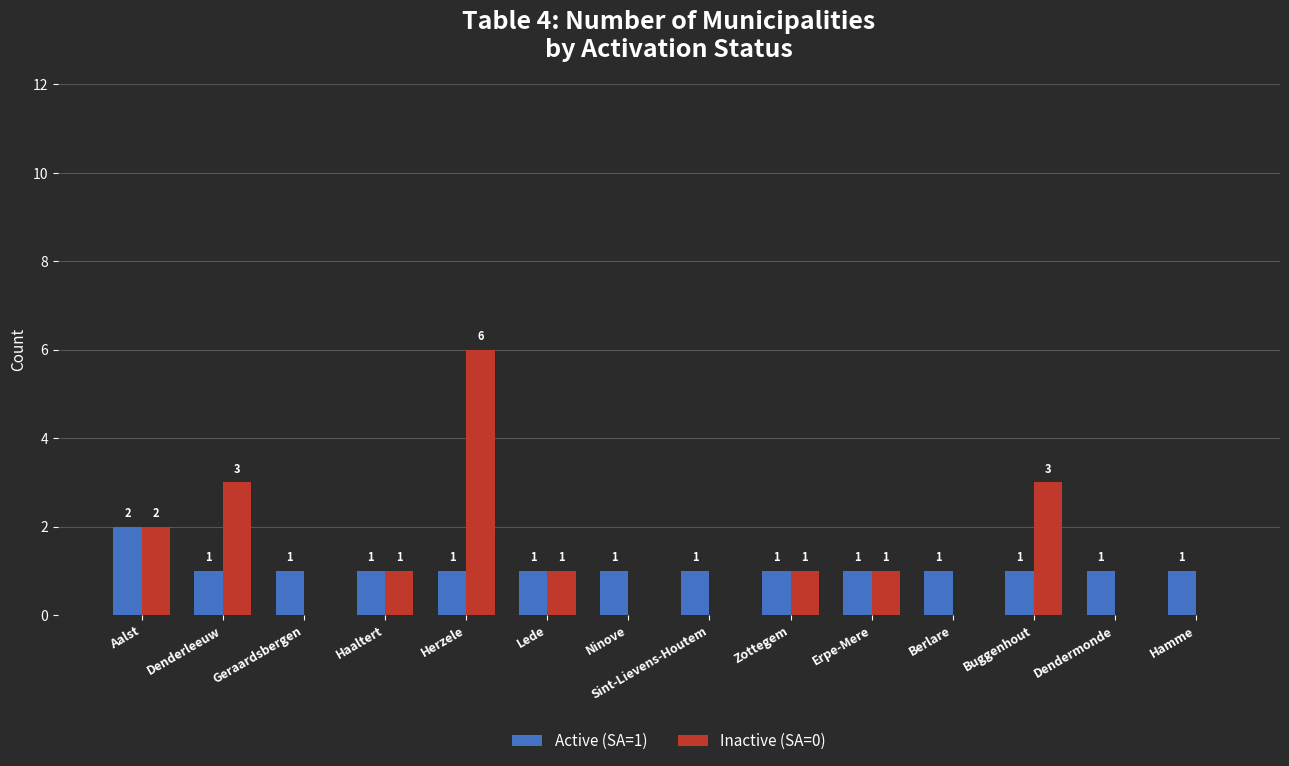

What is the highest value of the Inactive (SA=0) series?

6